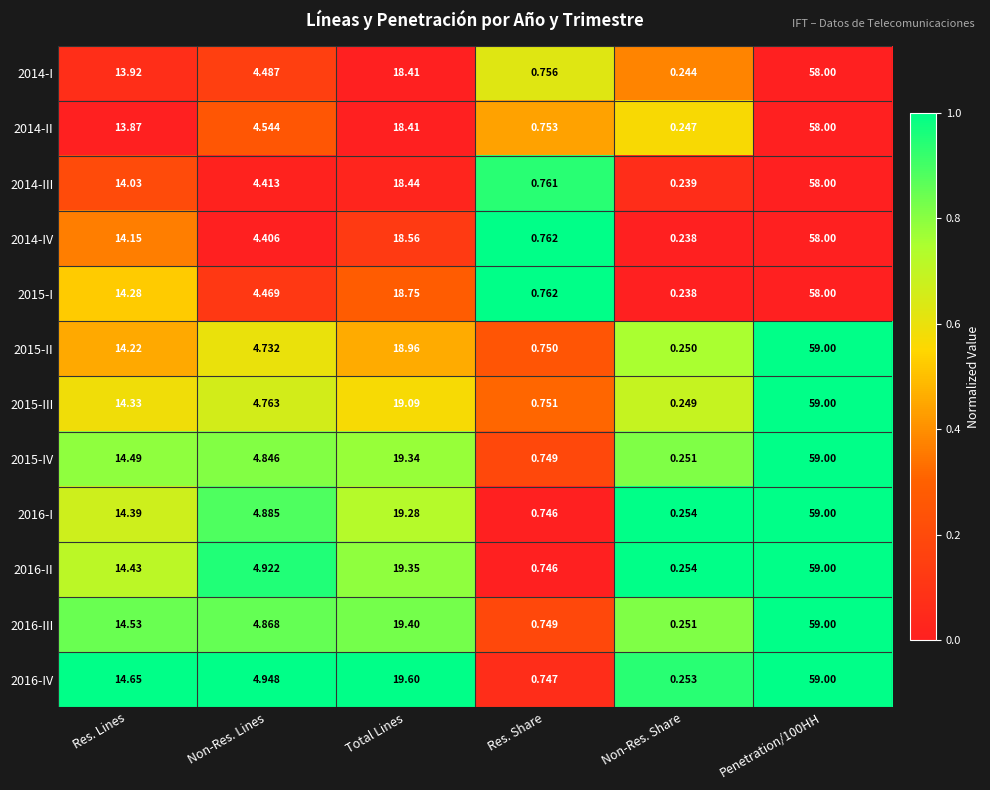

Which series changed the most between Total Lines and Penetration/100HH?

2015-II